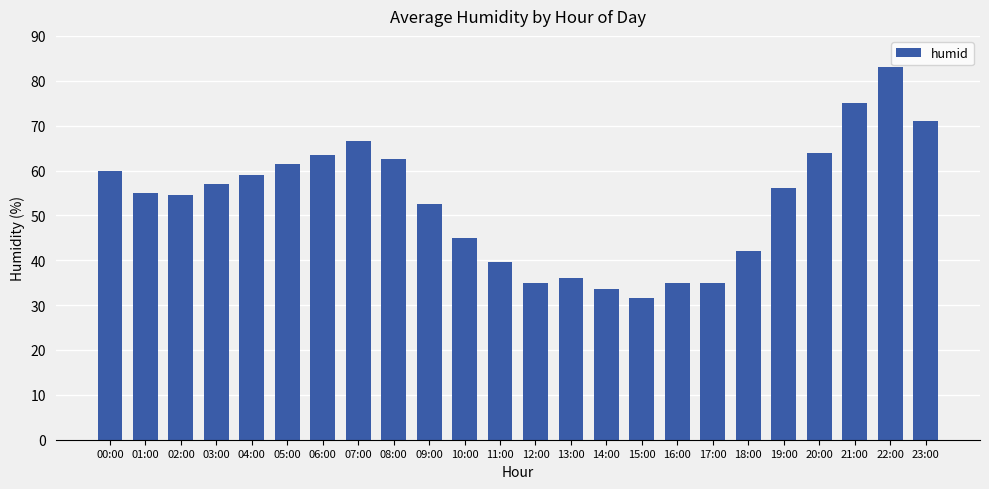

True or false: the data shows 80.9 at 00:00.

False